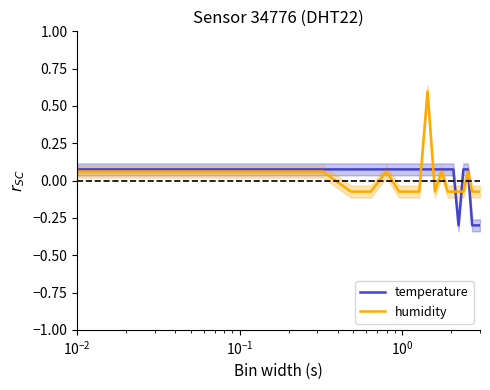

Reading left to right, list all the values displayed in this chart.

temperature: 0.1	0.1	0.1	0.1	0.1	0.1	0.1	0.1	0.1	0.1	0.1	0.1	0.1	0.1	-0.3	0.1	0.1	-0.3	-0.3	-0.3
humidity: 0.1	0.1	0.1	-0.1	-0.1	0.1	-0.1	-0.1	-0.1	0.6	-0.1	0.1	-0.1	-0.1	-0.1	-0.1	0.1	-0.1	-0.1	-0.1